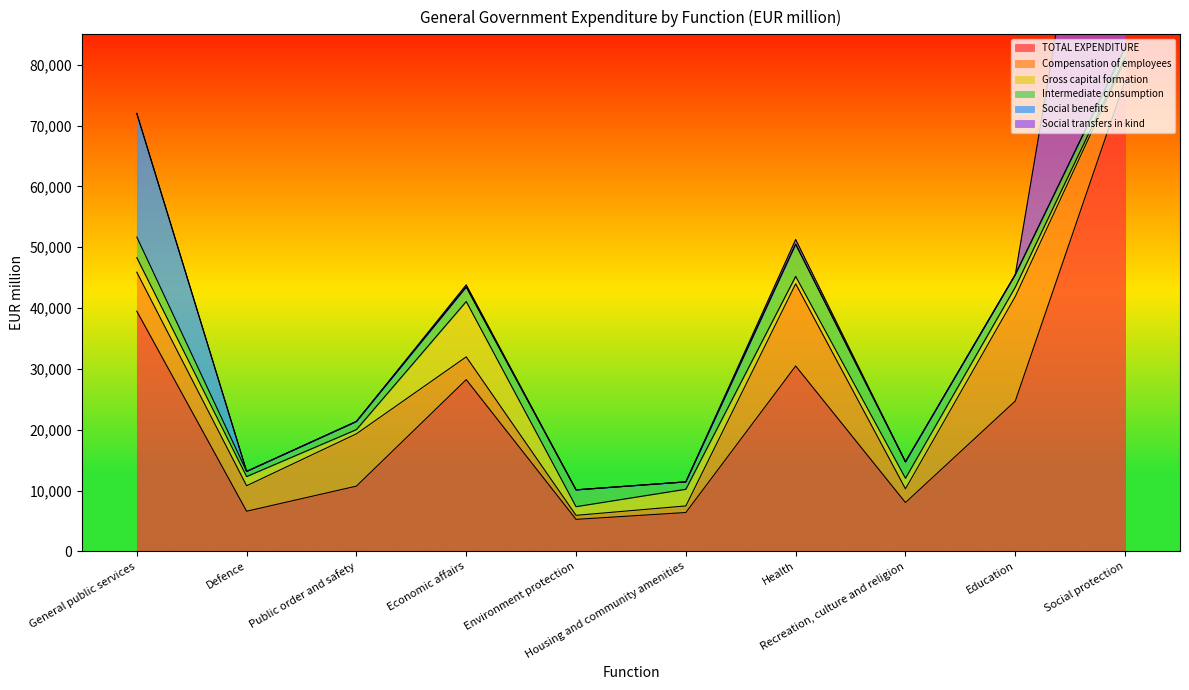

Between Economic affairs and Education, which series saw the biggest shift?

Compensation of employees